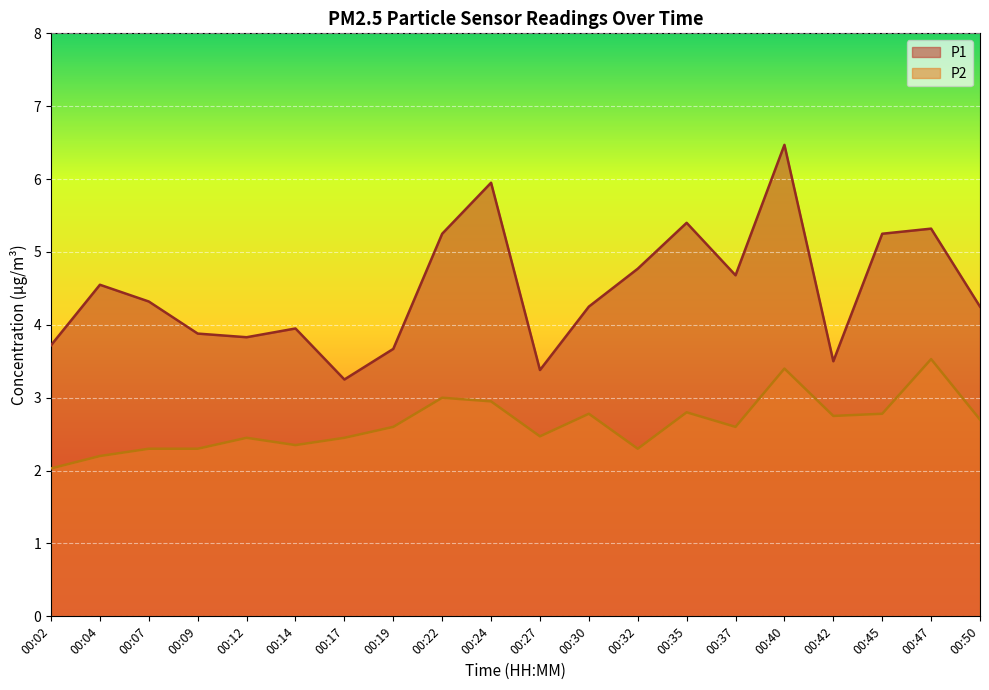

What are all the series names shown in the legend?

P1, P2